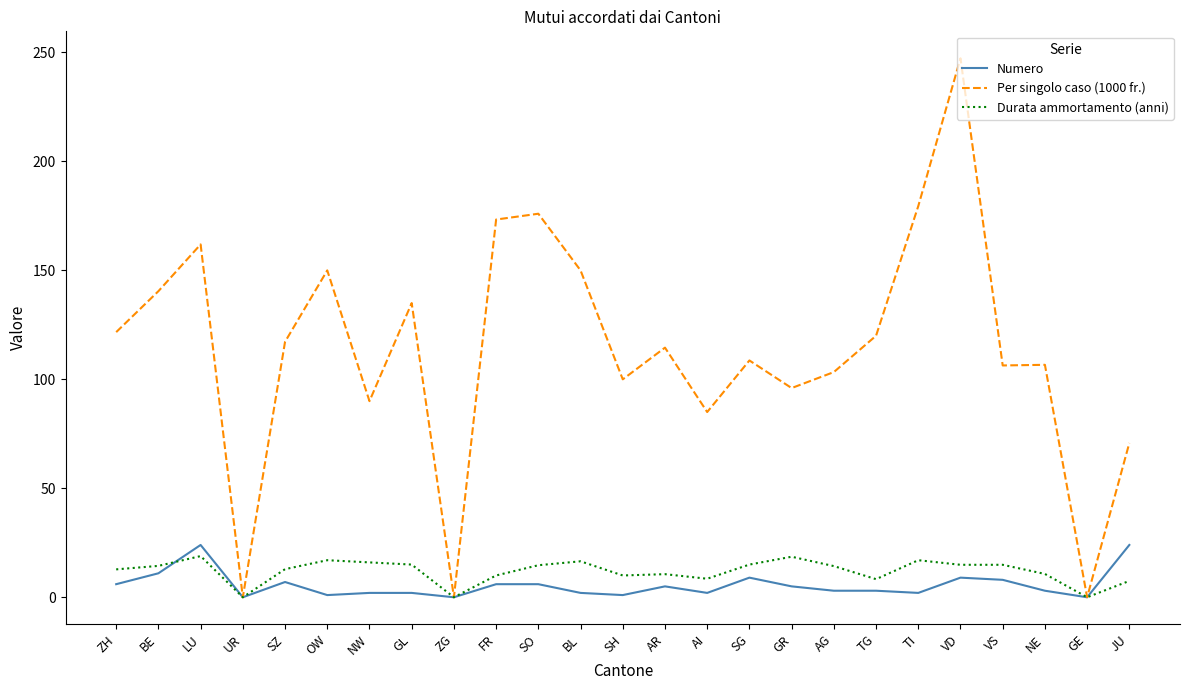

What is the difference between the second highest and second lowest values in the Durata ammortamento (anni) series?

18.6